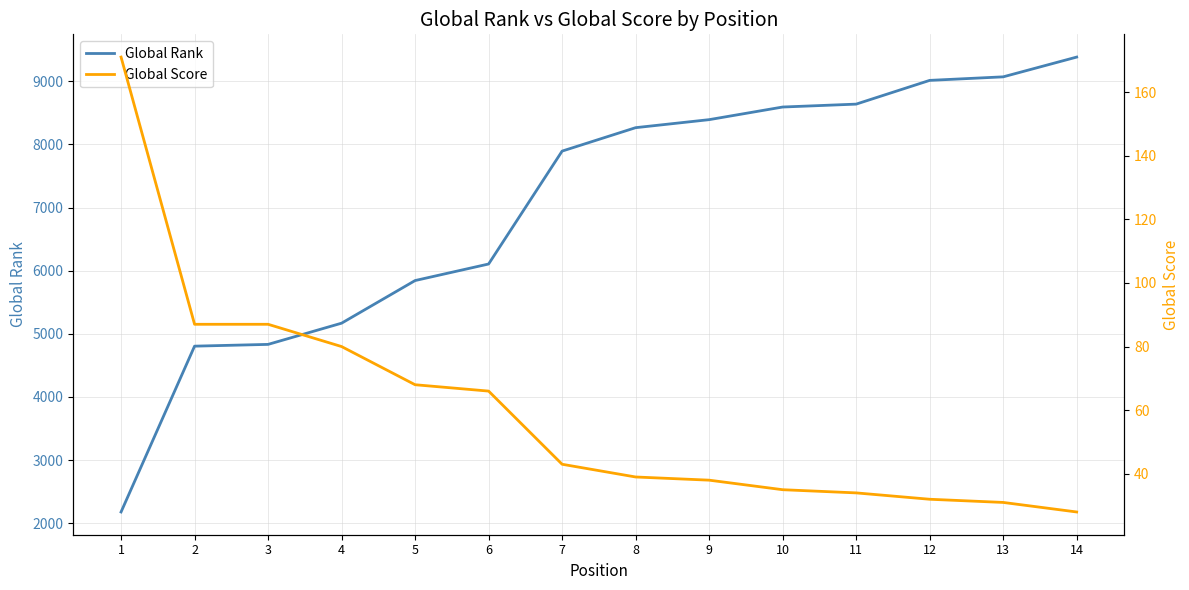

Which category has the lowest value in the Global Rank series?

1